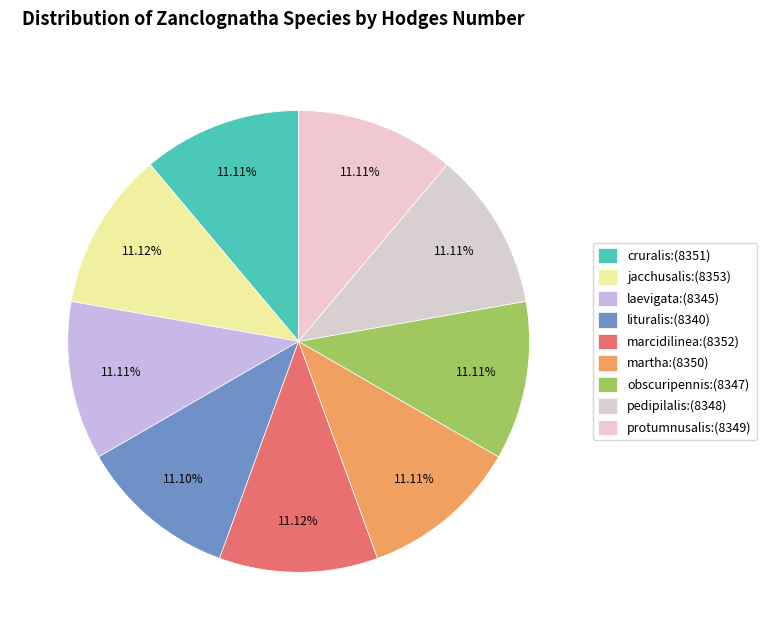

Count the number of slices in the pie.

9